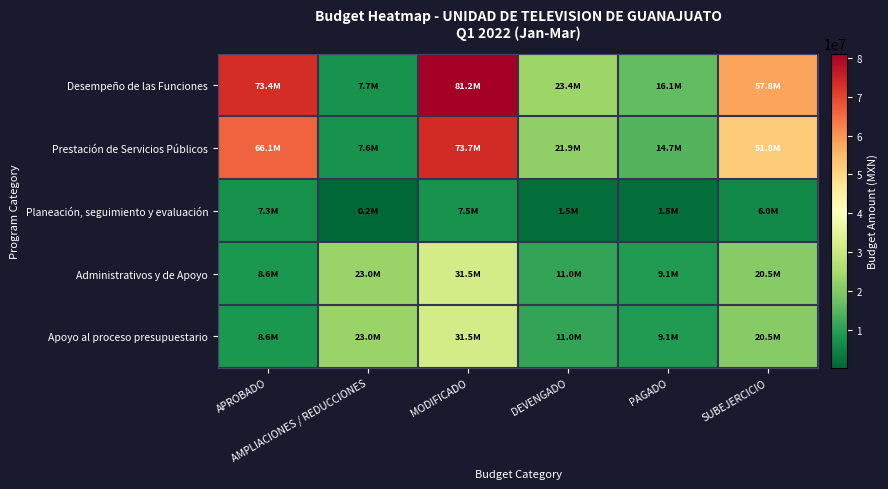

Which series changed the most between APROBADO and DEVENGADO?

Desempeño de las Funciones